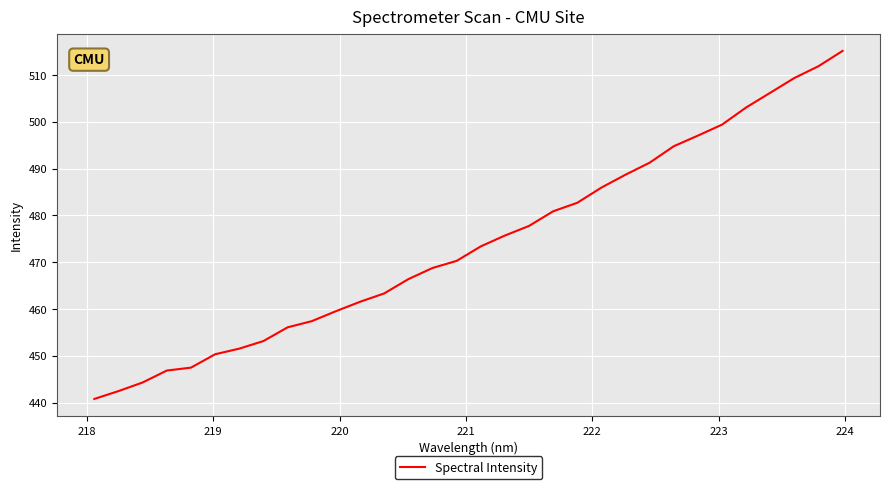

What is the smallest value displayed?

440.8